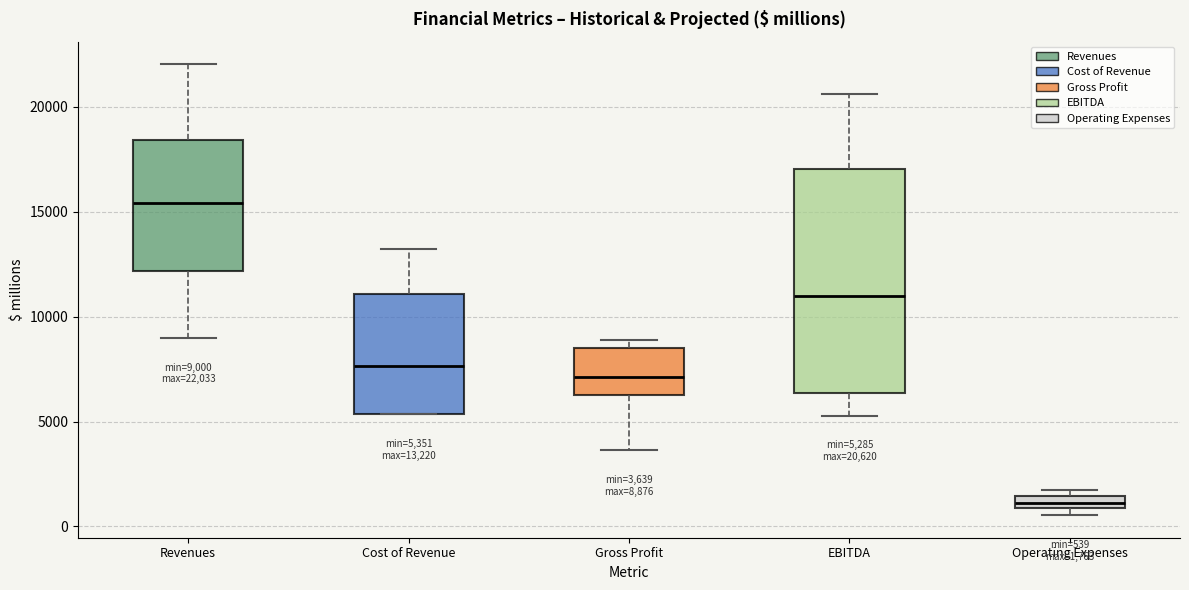

Comparing the boxes themselves (not the whiskers), which one is the tallest?

EBITDA